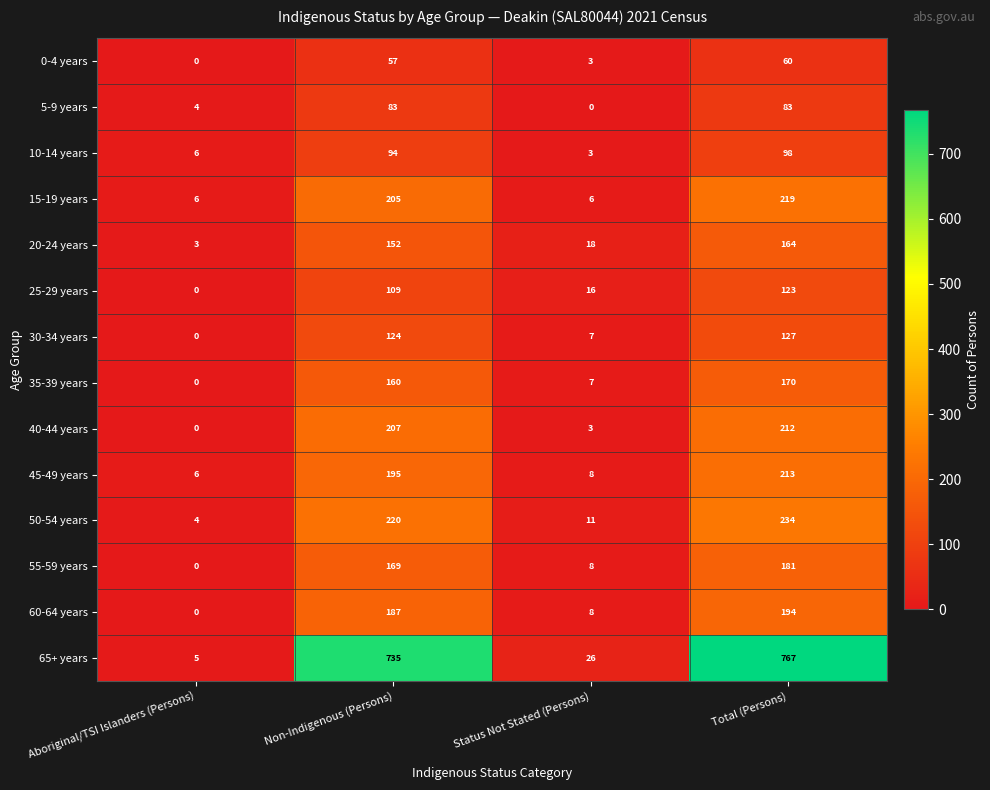

Which category has the highest value across all series?

Total (Persons)